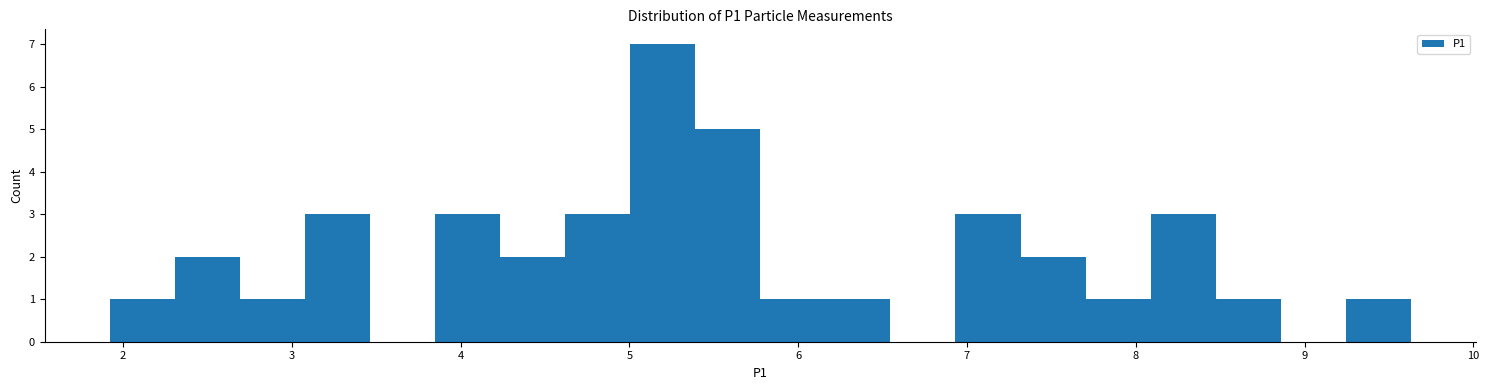

Around what value on the x-axis is the tallest bar? Give the approximate position of its centre, as read against the axis.

5.2